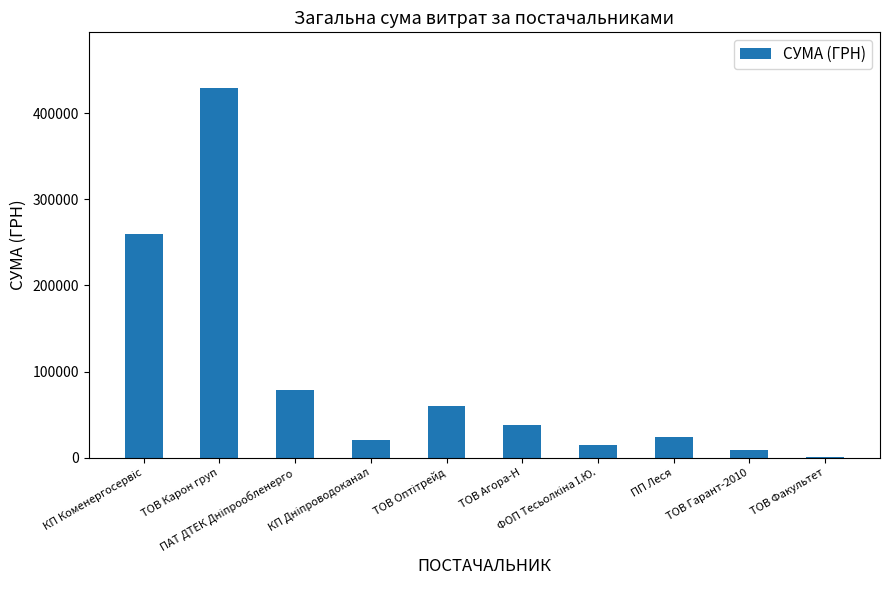

What is the maximum value shown in the chart?

429254.7